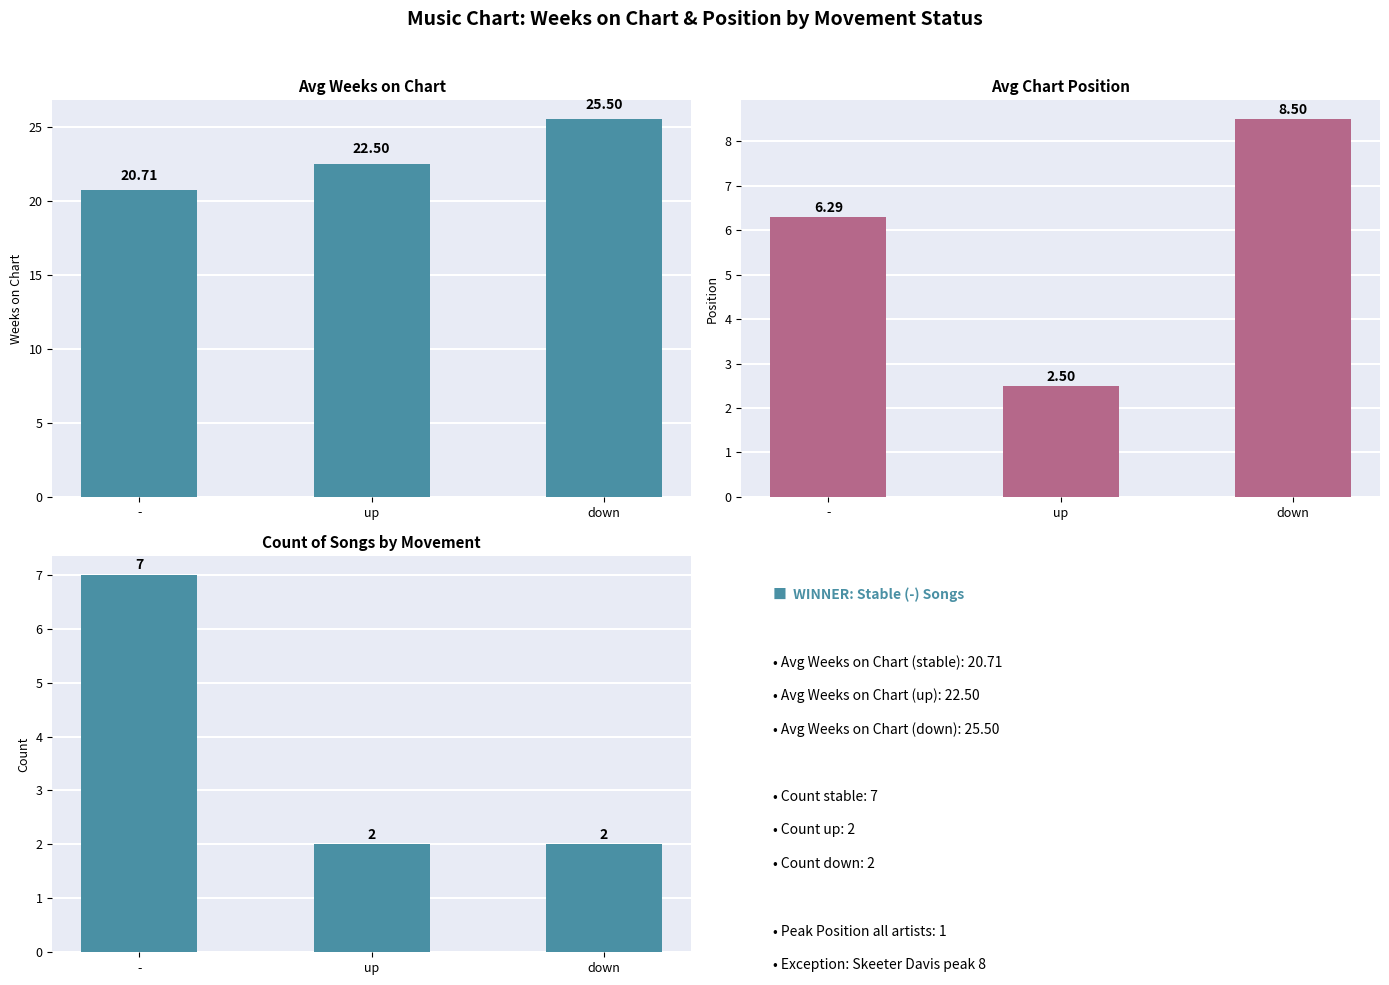

What is the spread (max minus min) of values at -?

14.4